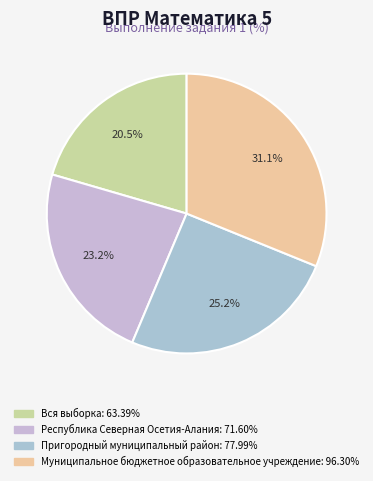

What is the ratio of the value at Вся выборка to the value at Муниципальное бюджетное образовательное учреждение?

0.7